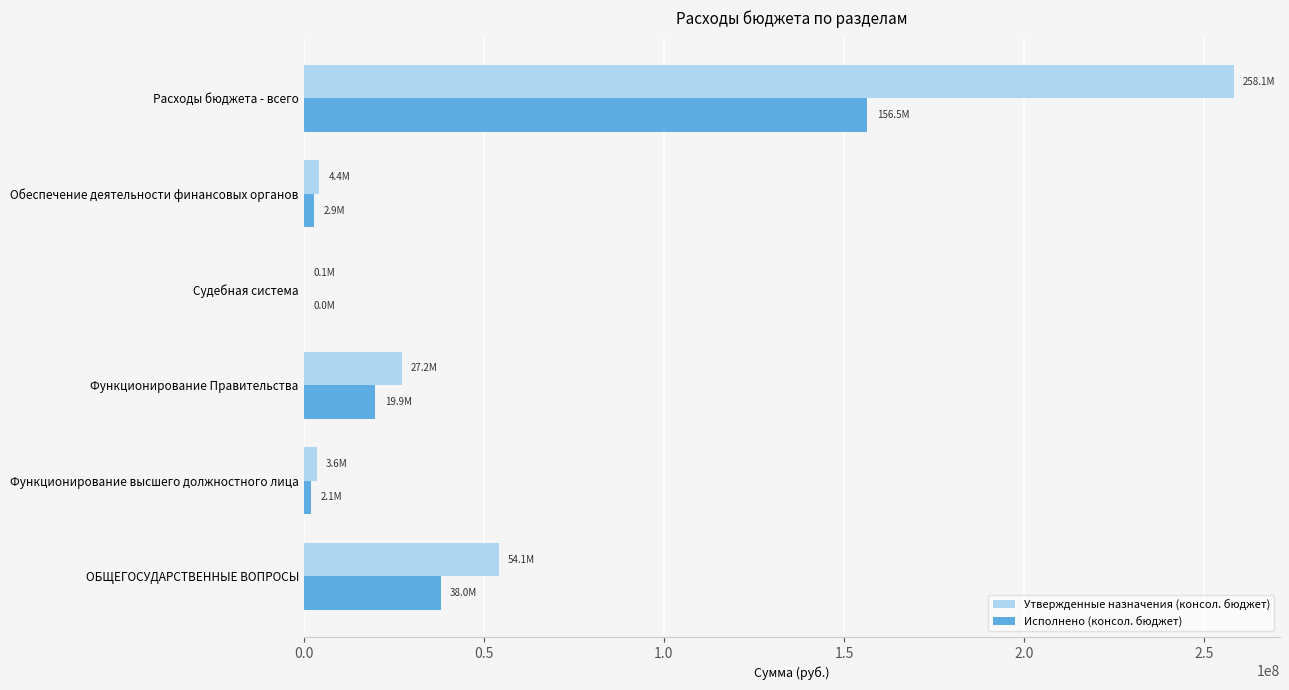

Which category has the highest value across all series?

Расходы бюджета - всего